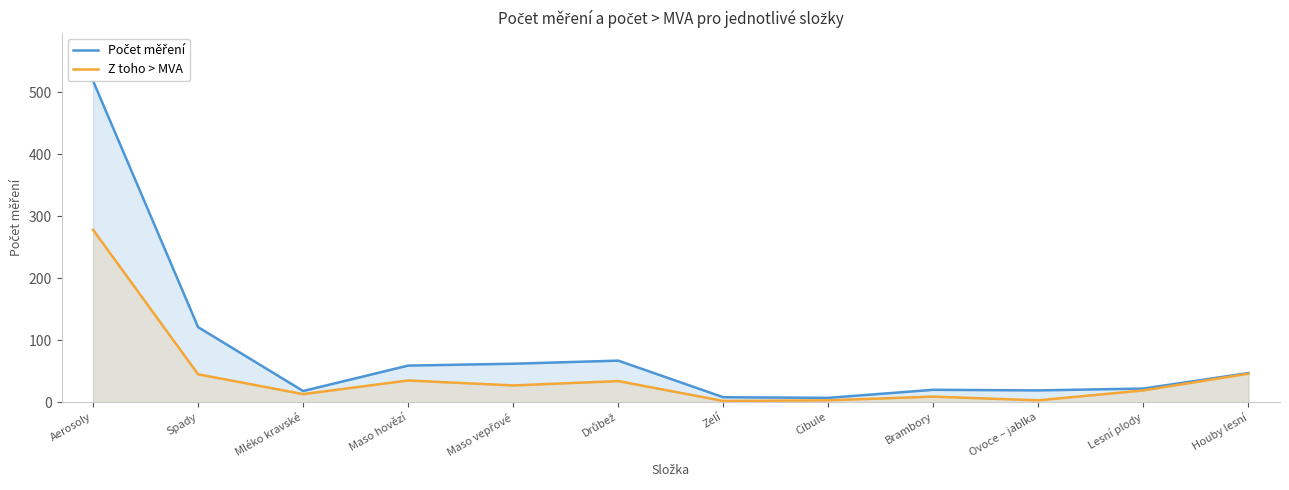

What is the total value across all series at Aerosoly?

796